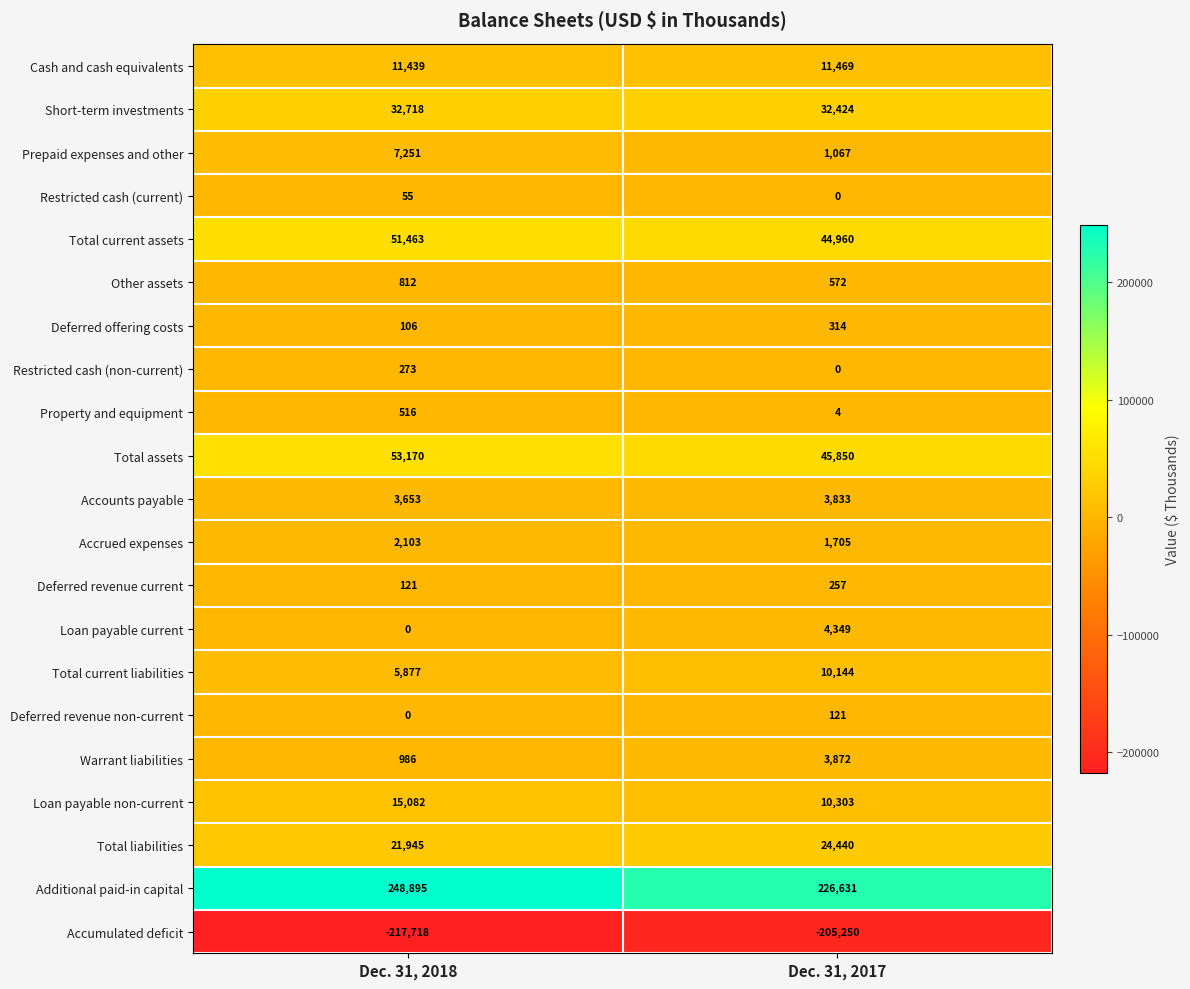

Which series has the largest total across all categories?

Additional paid-in capital